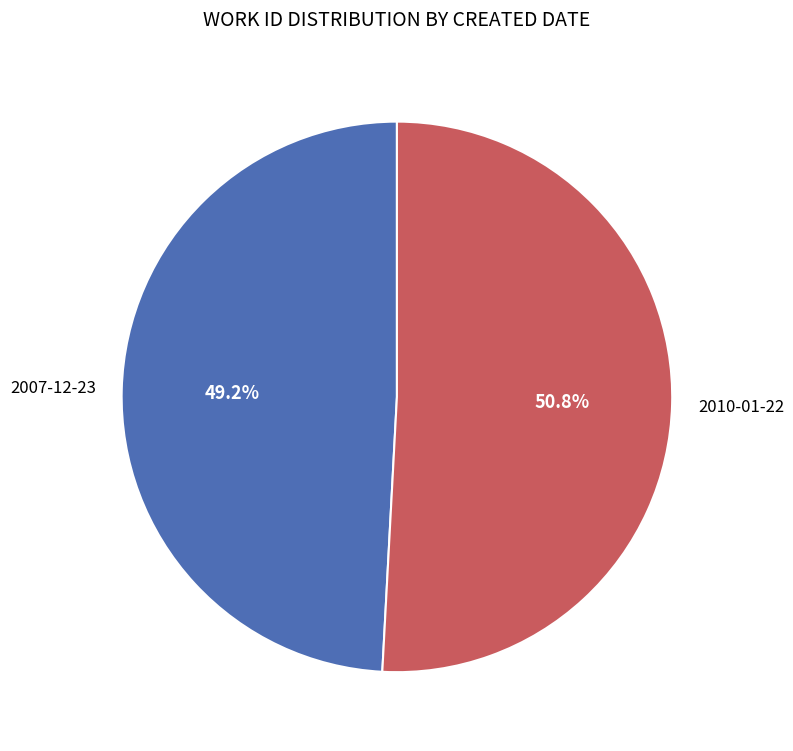

What percentage is the 2010-01-22 slice, to the nearest percent?

51%